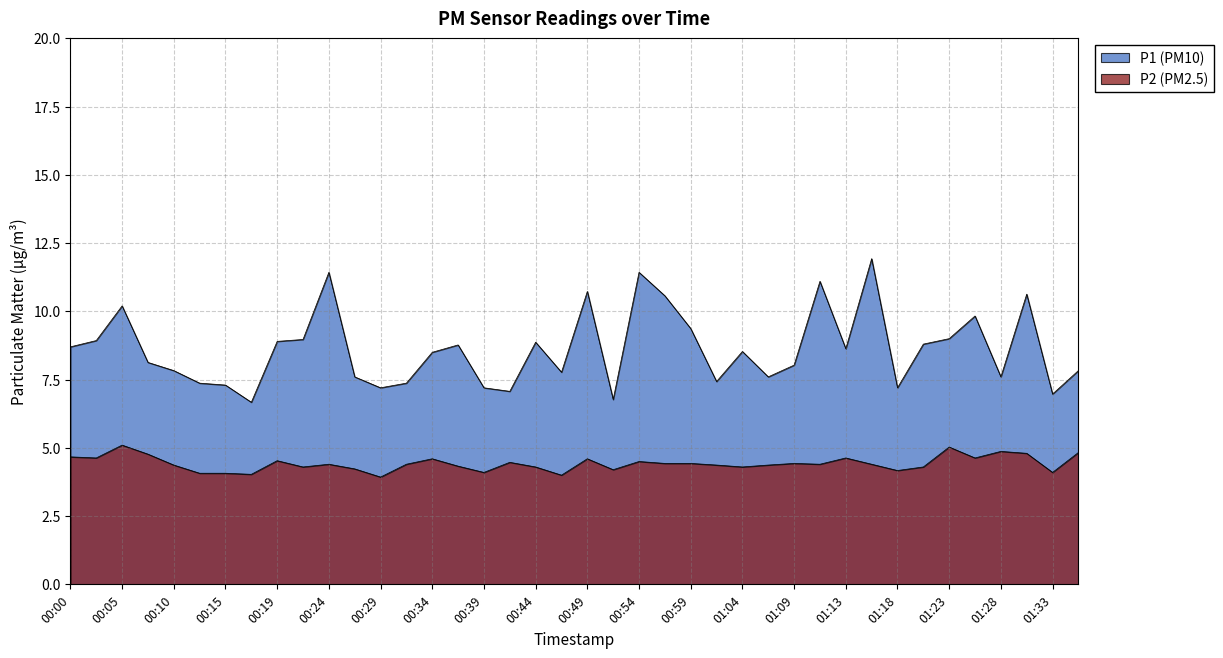

What is the smallest value displayed?

3.9